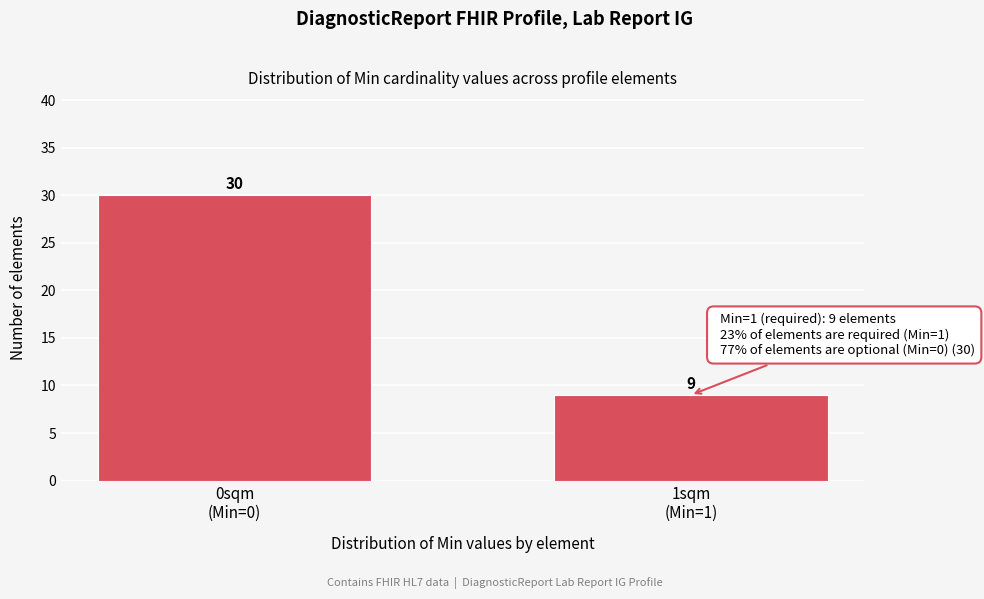

Reading right to left, what are all the values shown in this chart?

9	30